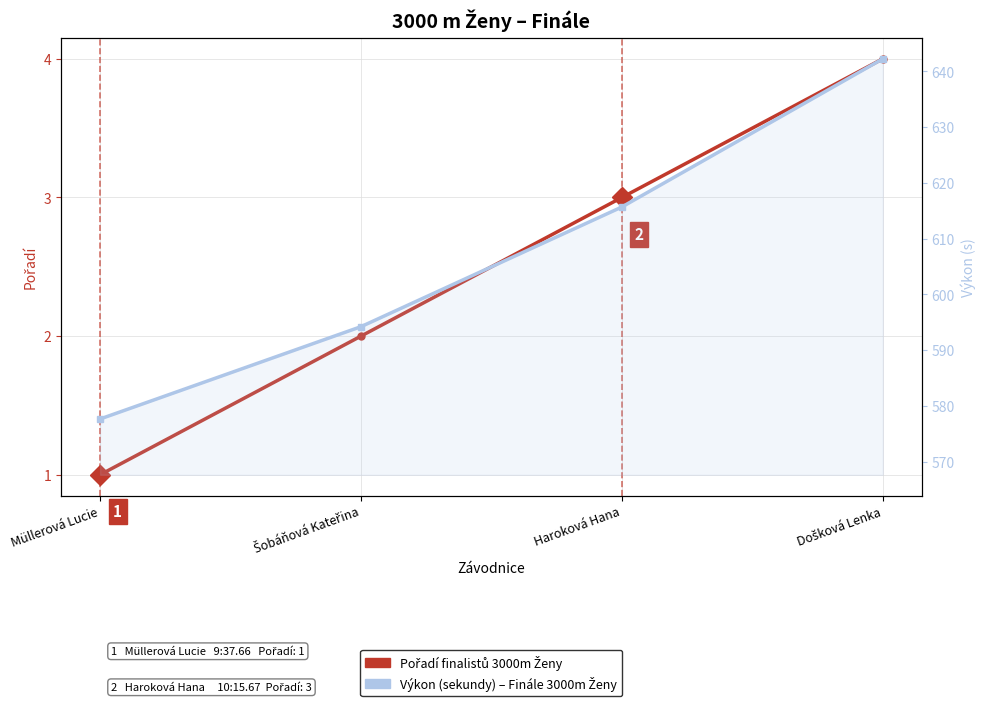

How many series are shown in this chart?

2